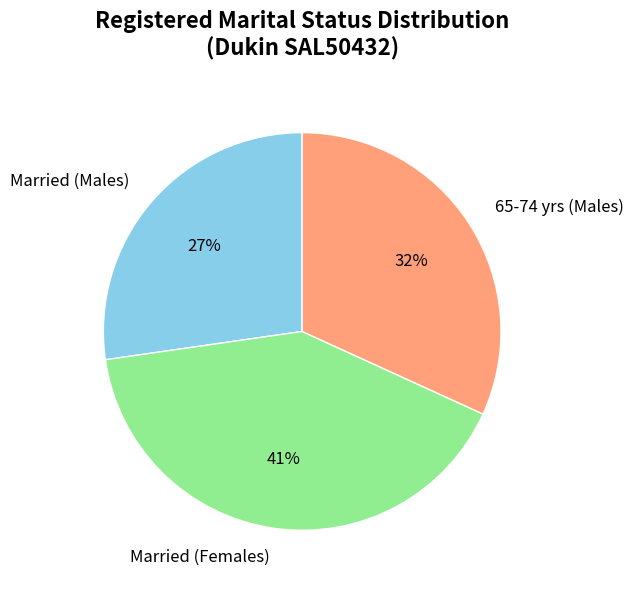

Which slice is the smallest?

Married (Males)